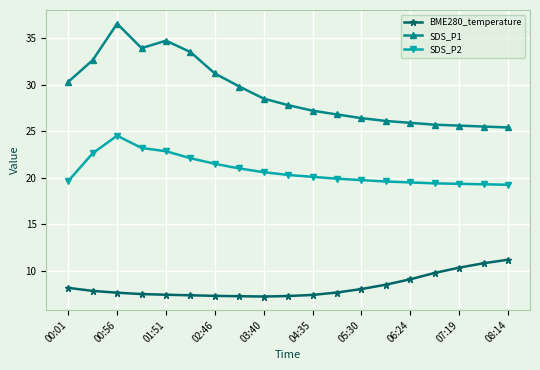

What is the value of the BME280_temperature point at the 6th from the left?

7.4